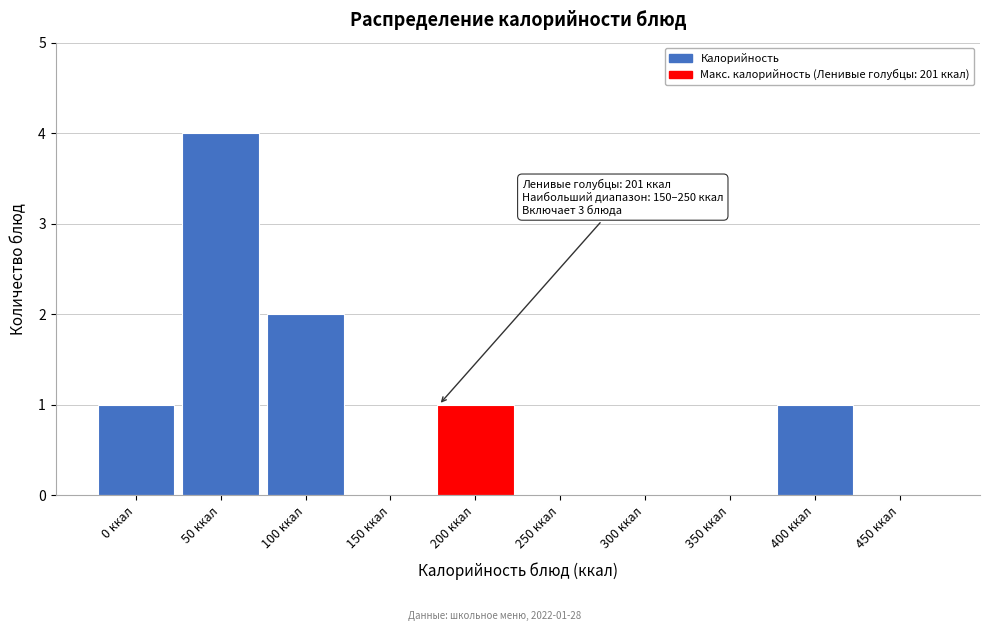

Reading right to left, extract all data points from this chart.

450 ккал=0	400 ккал=1	350 ккал=0	300 ккал=0	250 ккал=0	200 ккал=1	150 ккал=0	100 ккал=2	50 ккал=4	0 ккал=1